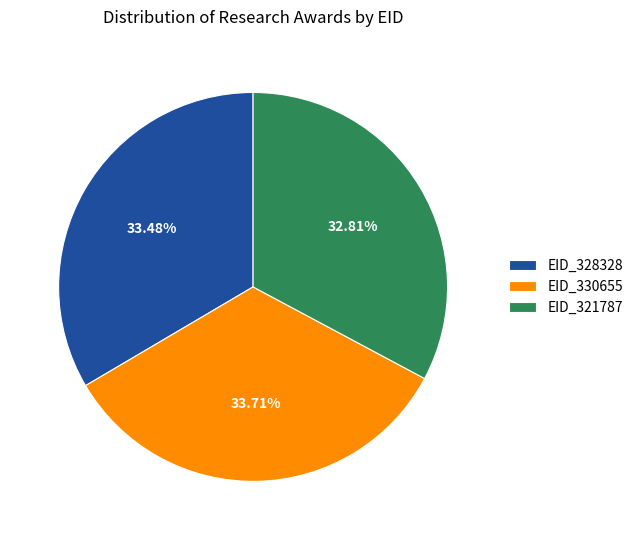

What is the total percentage of EID_321787 and EID_330655?

66.5%